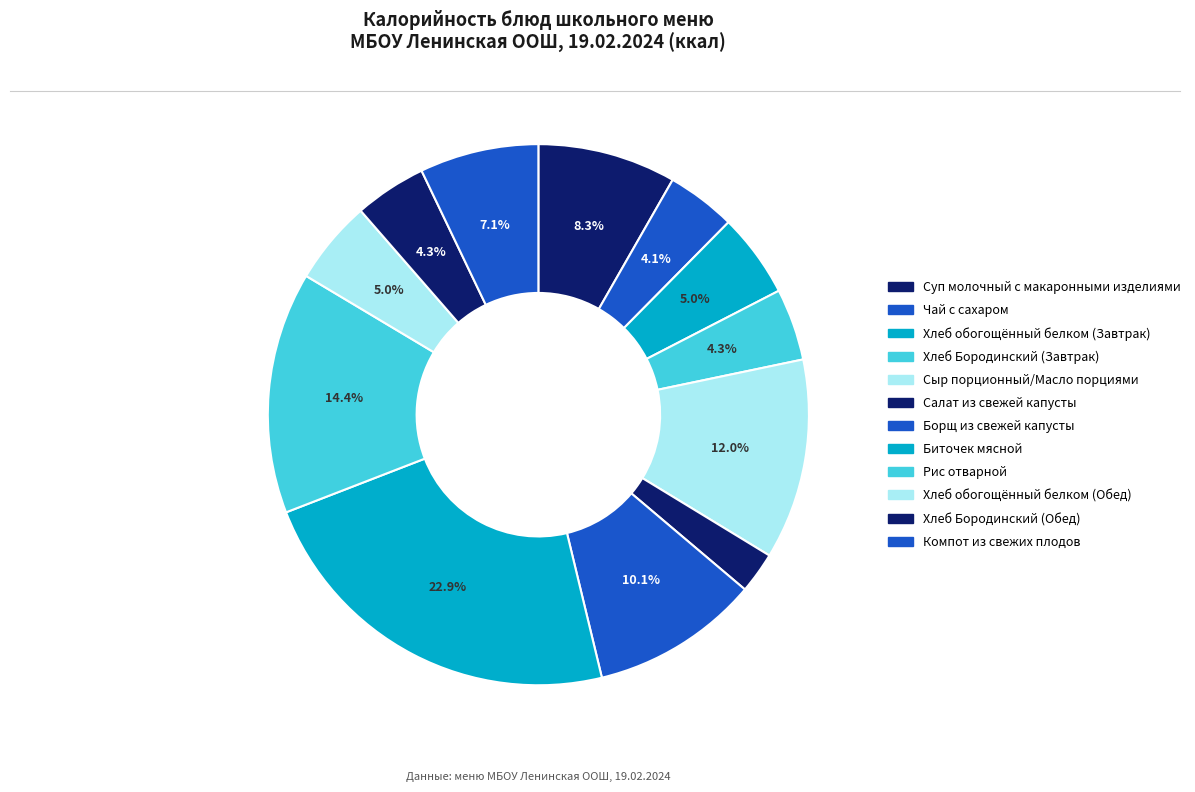

How many slices are in this pie chart?

12